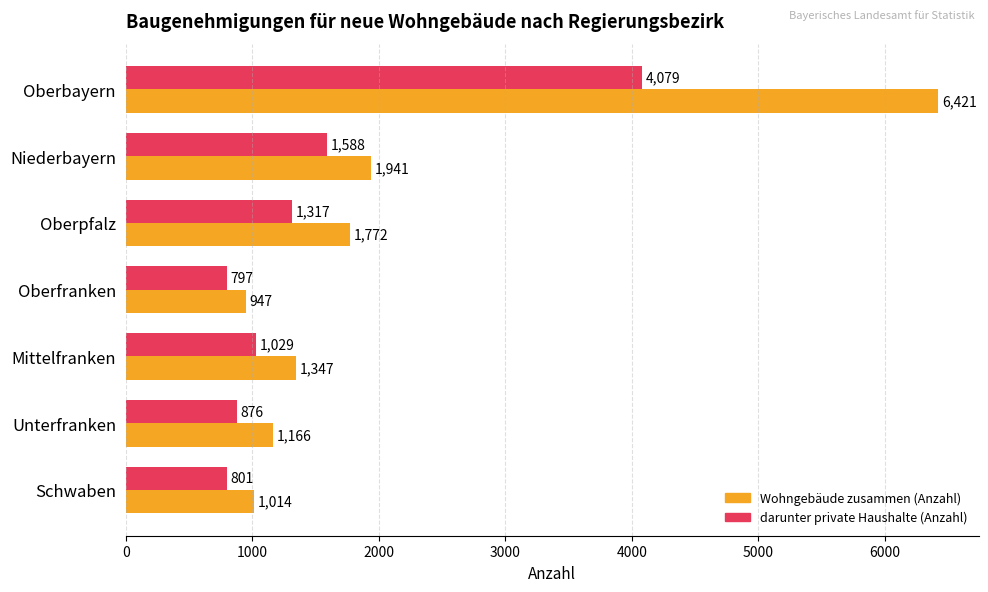

Which series has the largest range (max minus min)?

Wohngebäude zusammen (Anzahl)